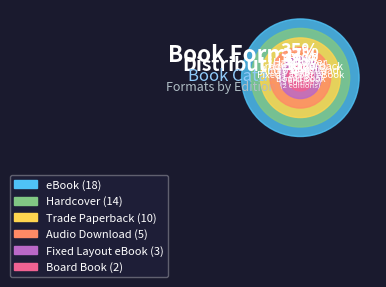

Is Audio Download the majority of the pie?

No